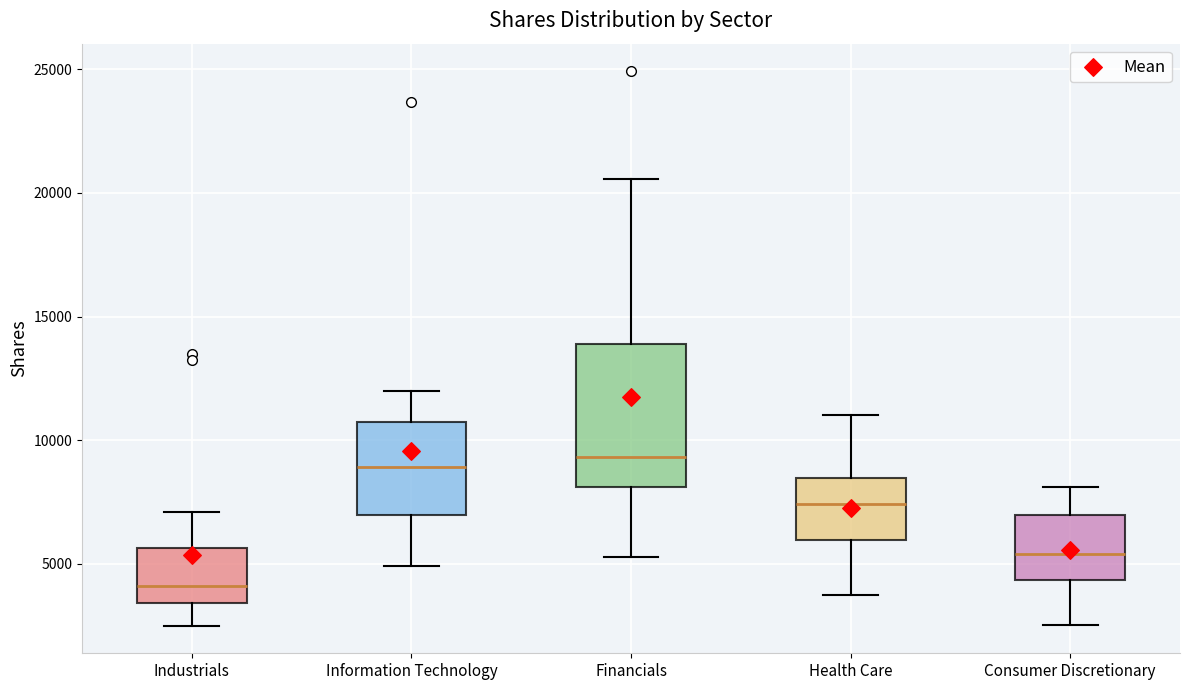

Reading left to right, read every box against the y-axis: the position of its median line, the range the box covers, and the ends of its whiskers. The values are not printed on the chart, so give them approximately, as read against the axis.

Industrials: median 4000, box 3500 to 5500, whiskers 2500 to 7000
Information Technology: median 9000, box 7000 to 10500, whiskers 5000 to 12000
Financials: median 9500, box 8000 to 14000, whiskers 5500 to 20500
Health Care: median 7500, box 6000 to 8500, whiskers 3500 to 11000
Consumer Discretionary: median 5500, box 4500 to 7000, whiskers 2500 to 8000